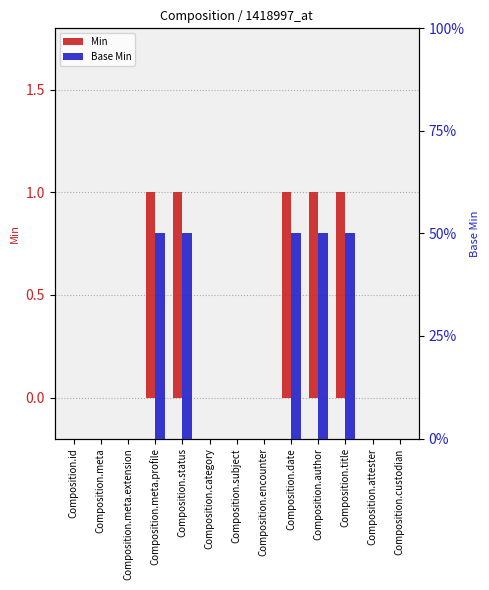

Rank the series by their maximum value, from lowest to highest.

Min, Base Min